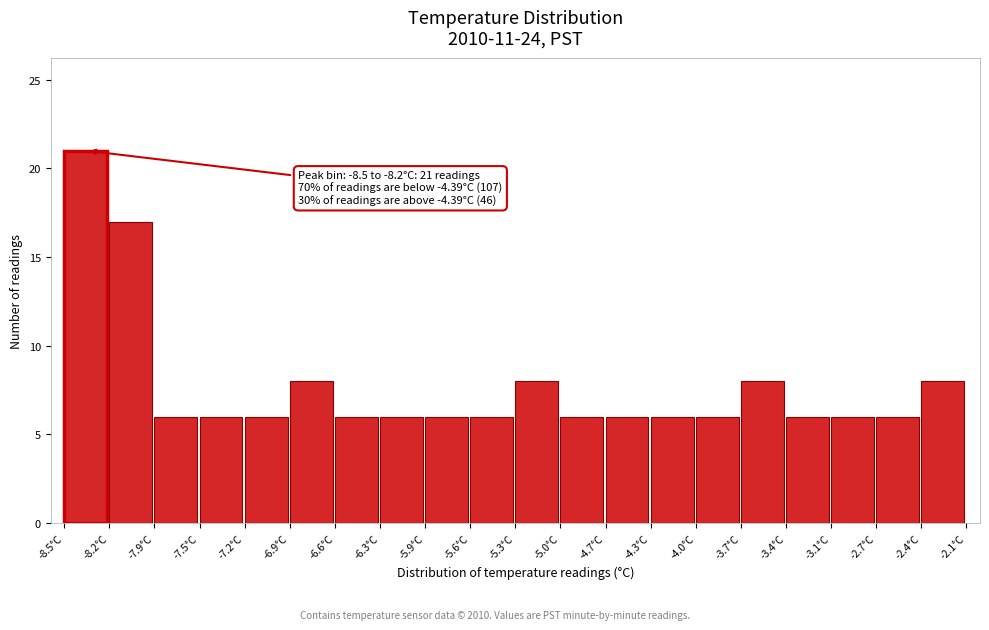

Which range on the x-axis has the tallest bar?

-8.50 to -8.18